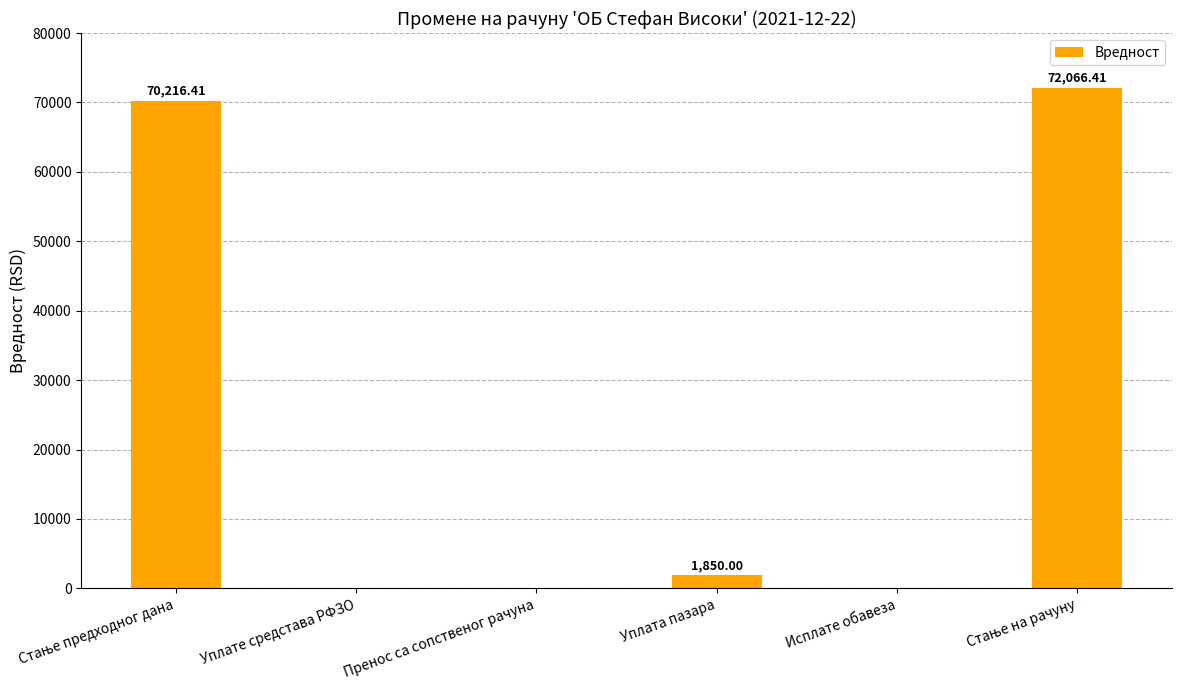

How many data points does each series have?

6